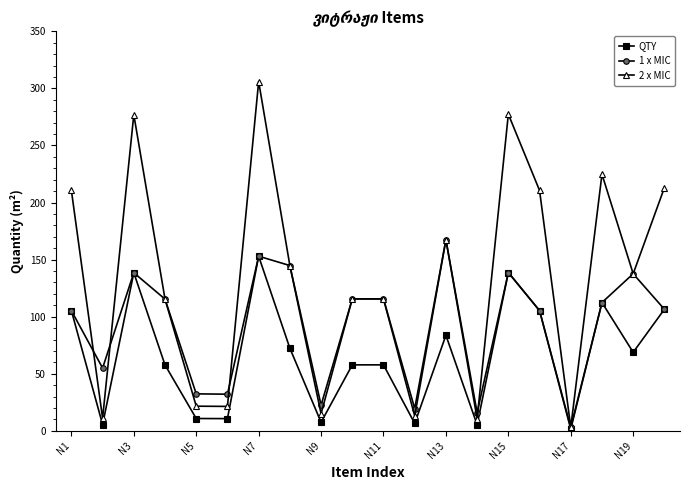

In QTY, how many points are lower than both neighbors (excluding endpoints)?

7